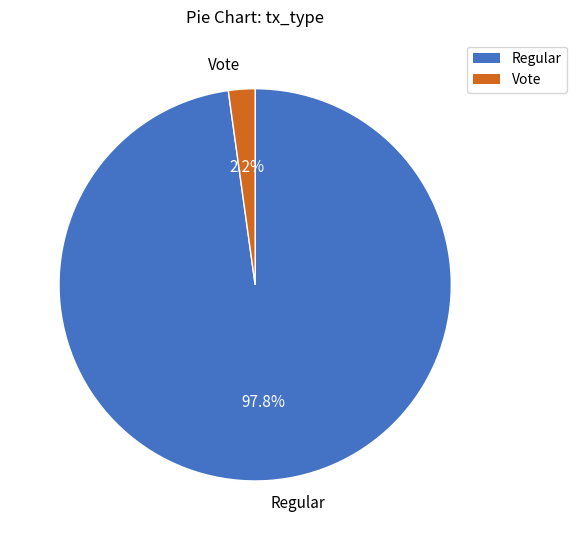

Is there a majority slice in this chart?

Yes